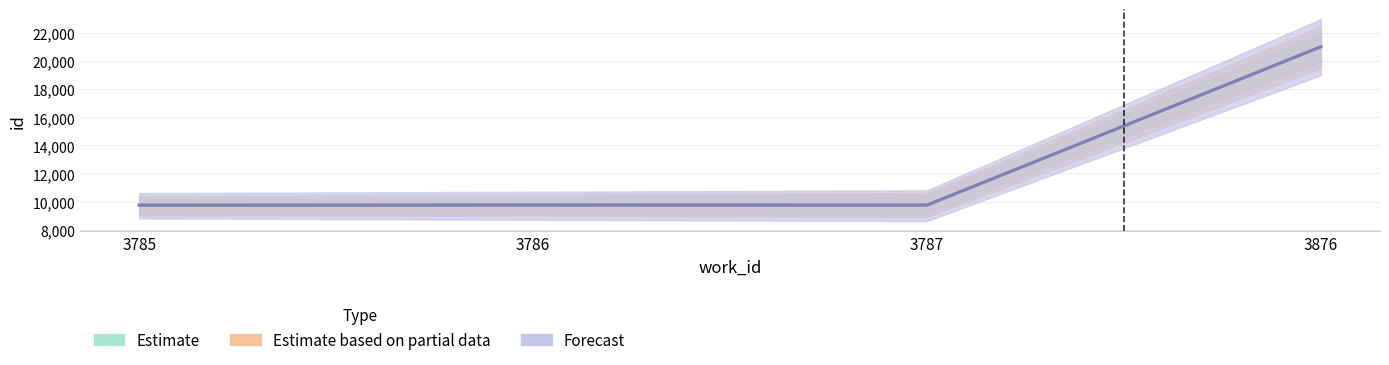

What is the difference between the maximum and second lowest values in the Estimate series?

11285